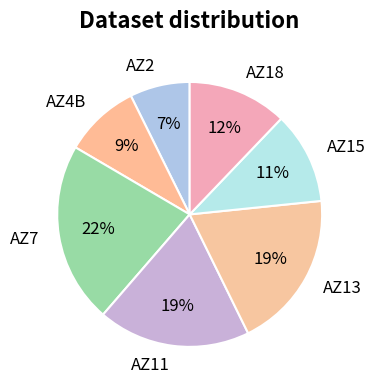

Between AZ18 and AZ4B, which is larger?

AZ18